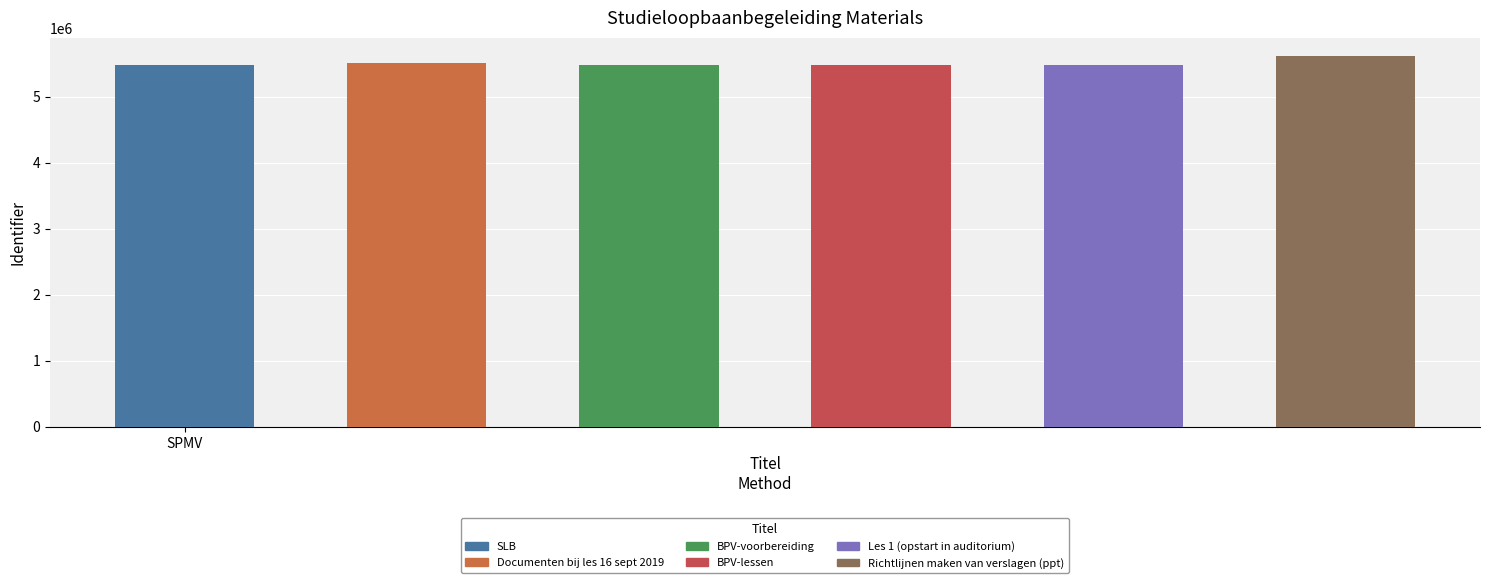

What is the smallest value displayed?

5475835